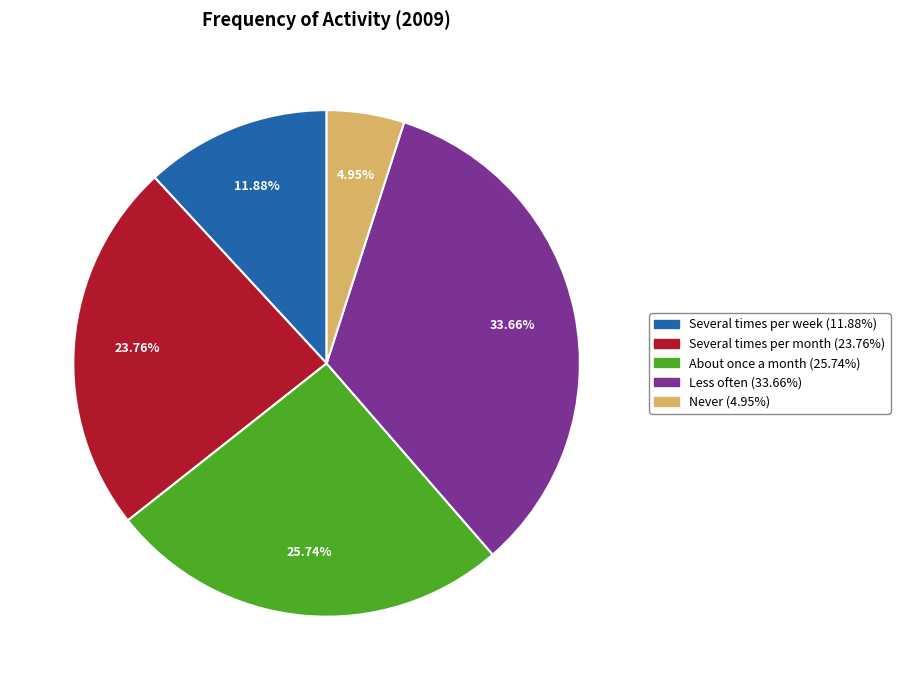

The Several times per month slice represents 10% of the pie. True or false?

False